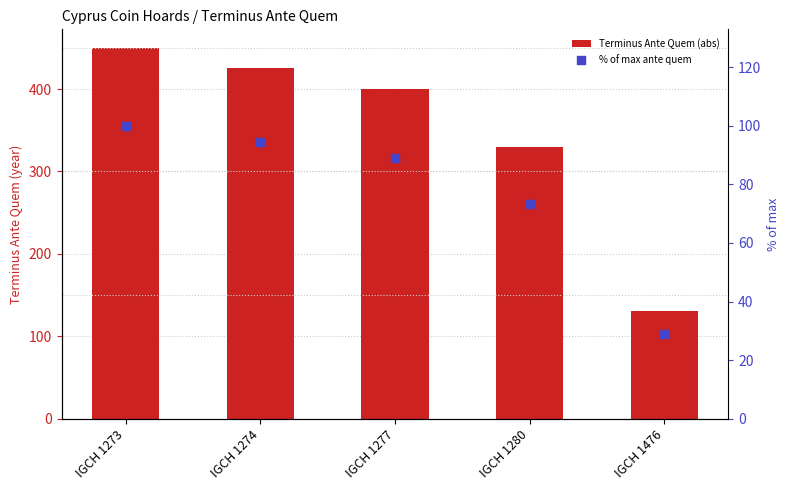

At which category is the sum across all series the highest?

IGCH 1273